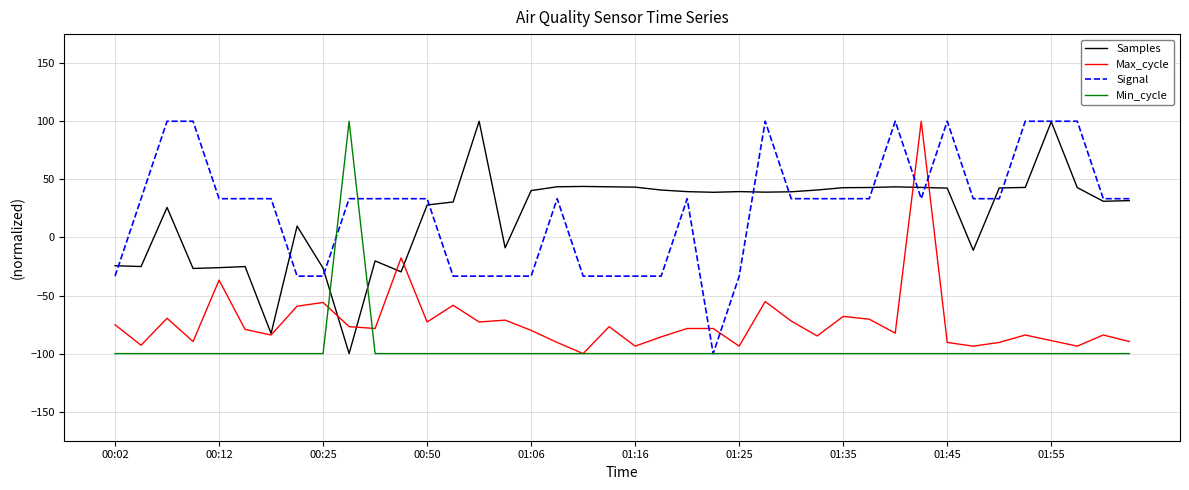

What is the maximum value for Min_cycle?

100.0